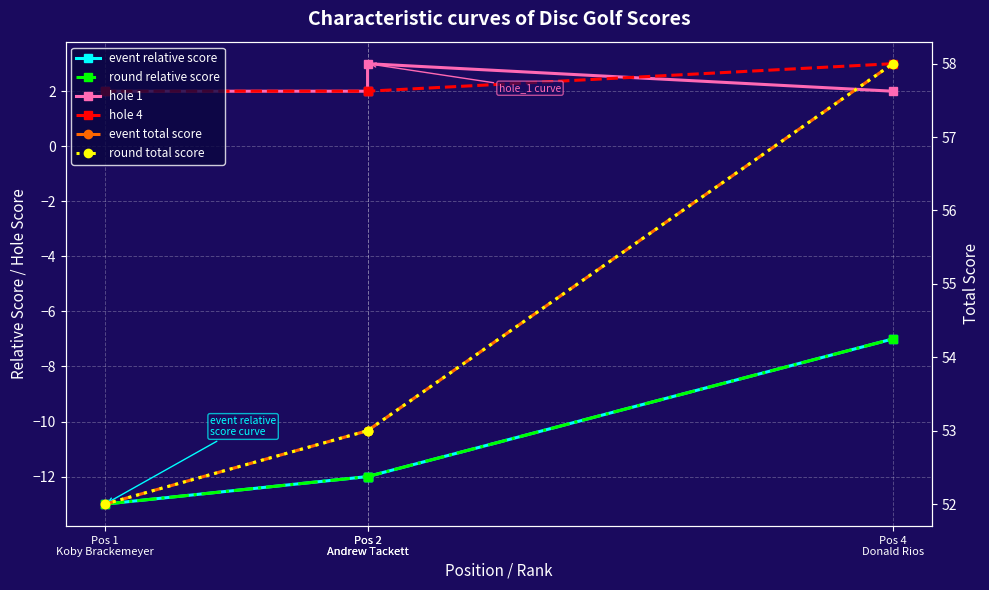

What is the difference between the maximum and minimum values in the event total score series?

6